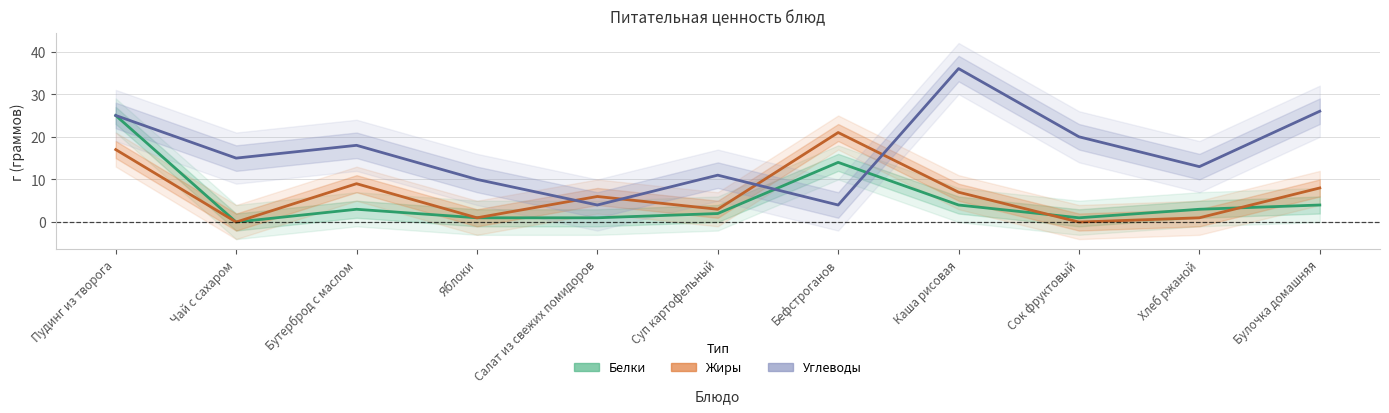

What position from the right is Хлеб ржаной?

2